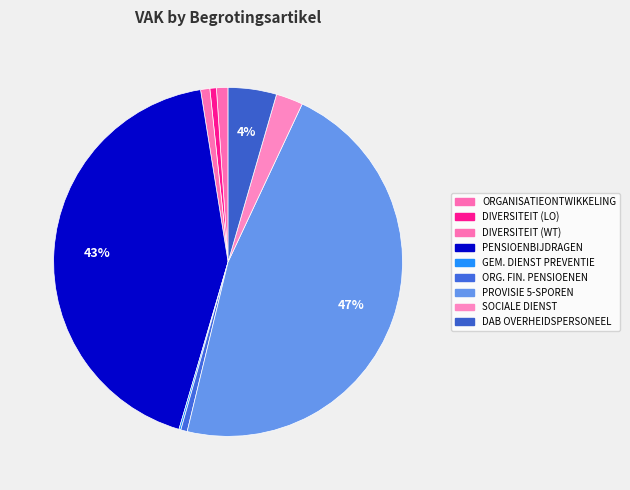

How many segments does this pie chart have?

9